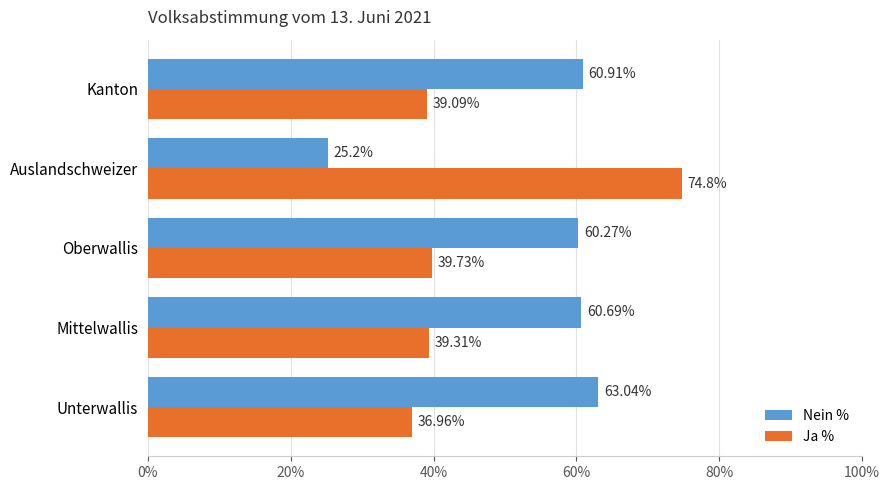

At which category does the chart reach its minimum across all series?

Auslandschweizer